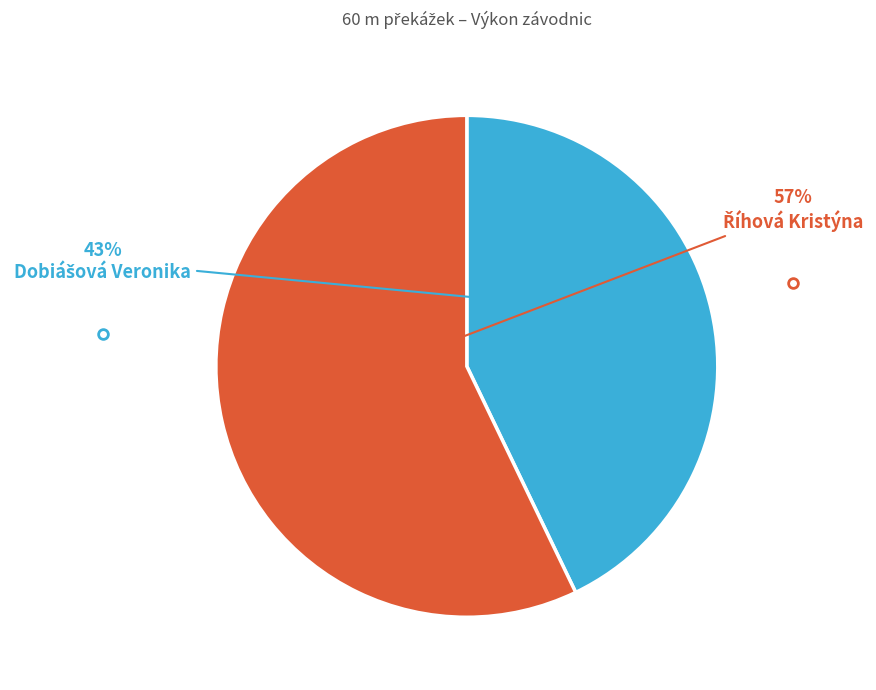

To the nearest percent, what is the difference between the largest and smallest slice percentages?

14%